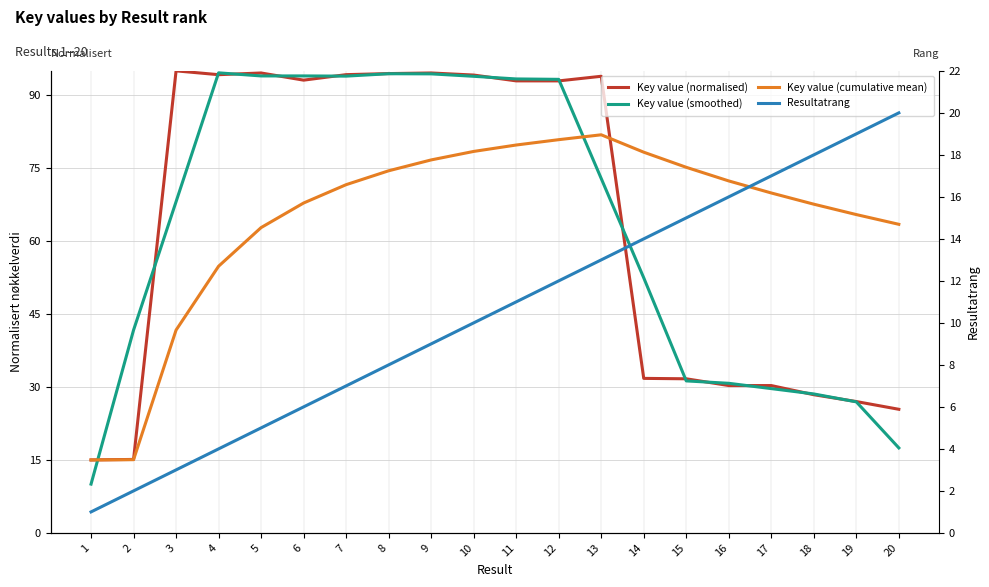

The Key value (cumulative mean) series shows 67.8 at 6. True or false?

True